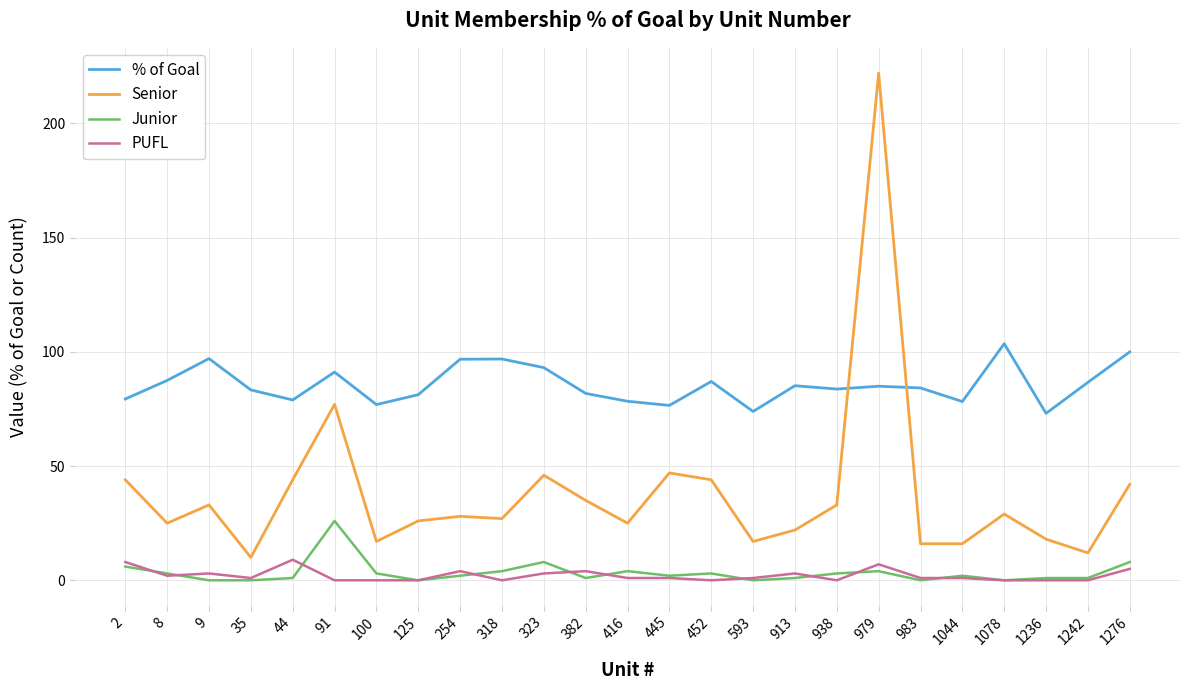

At which category is the sum across all series the highest?

979